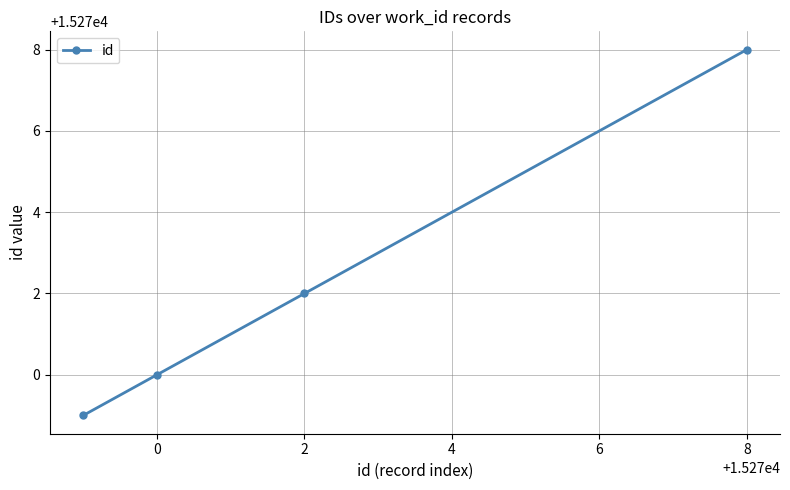

What is the sum of all values?

61089